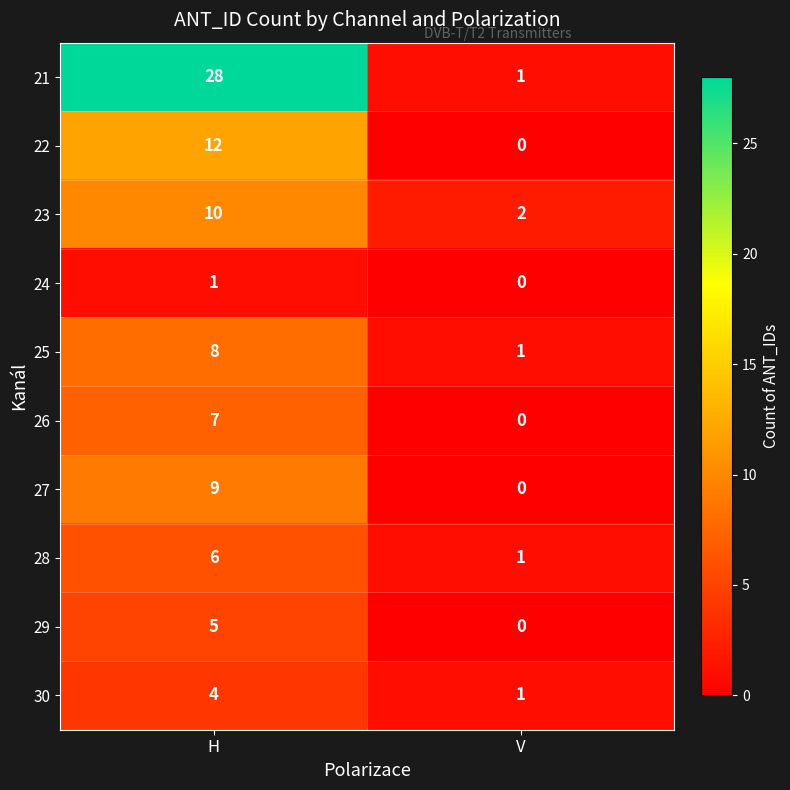

At which category is the sum across all series the highest?

H